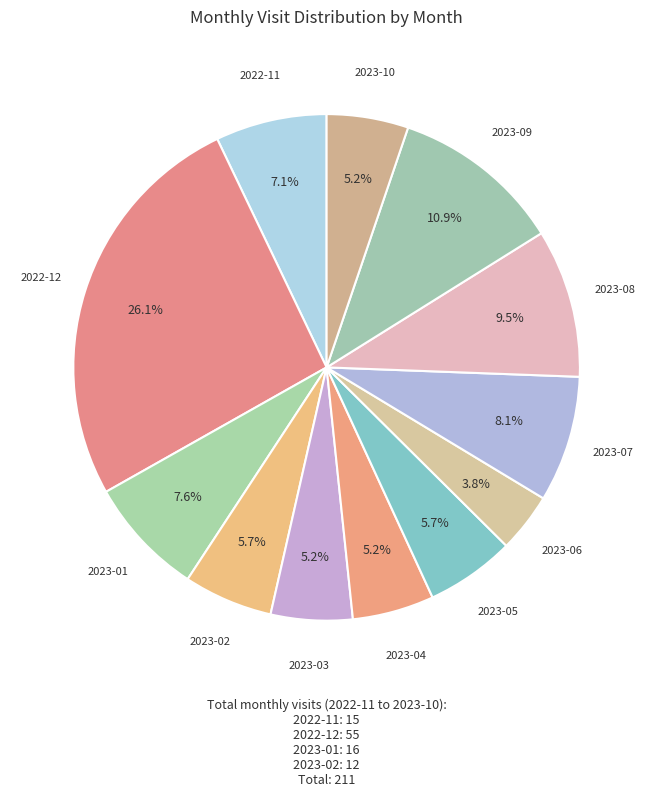

What is the ratio of the value at 2023-01 to the value at 2023-10?

1.5